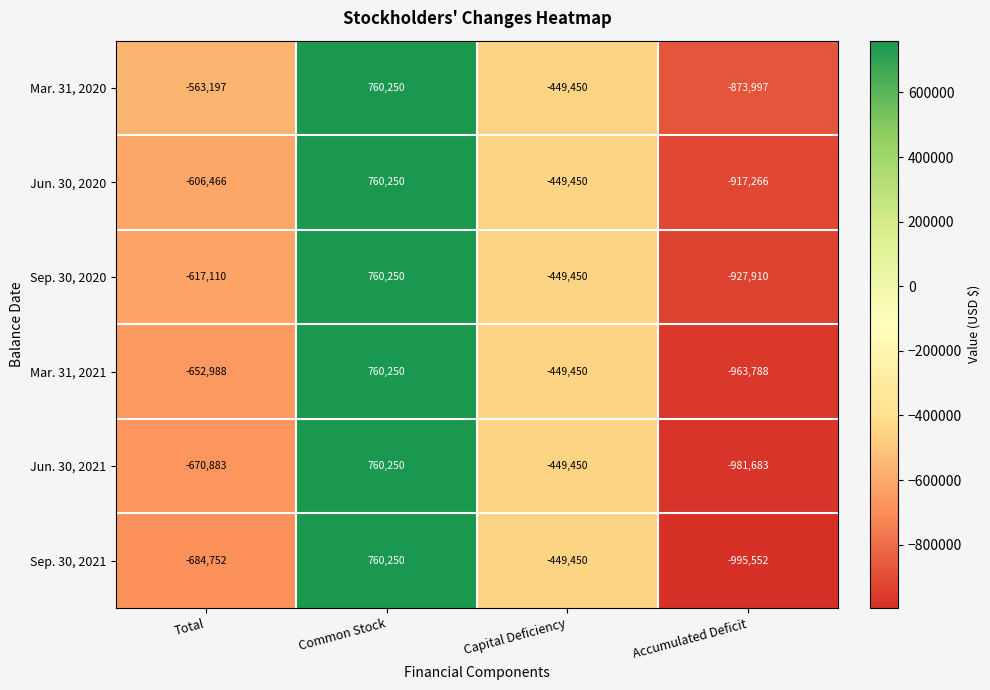

What is the average value of the Sep. 30, 2020 series?

-308555